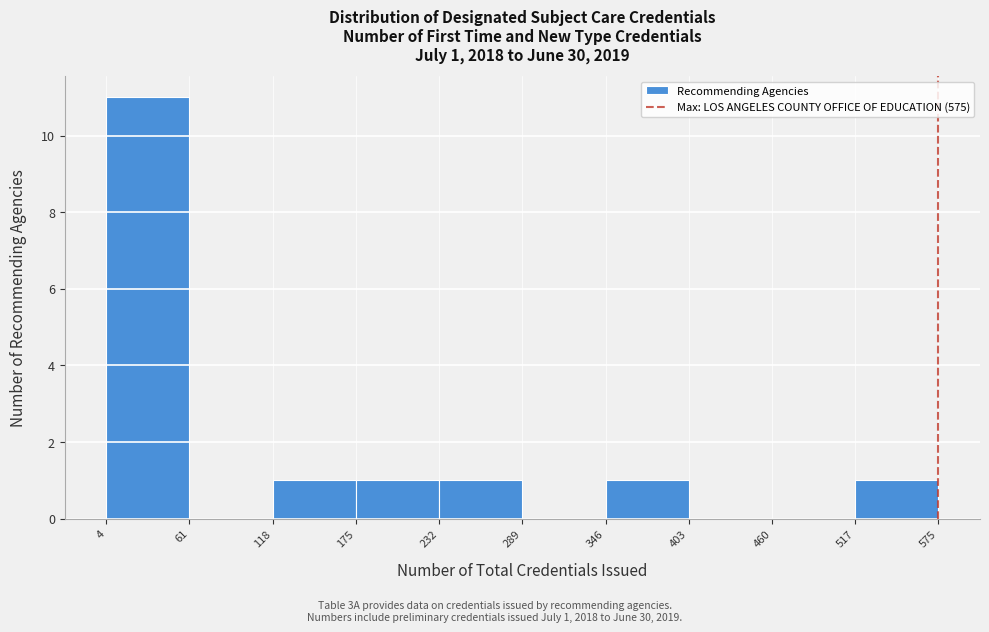

Over which range of the x-axis is the bar tallest?

4 to 61